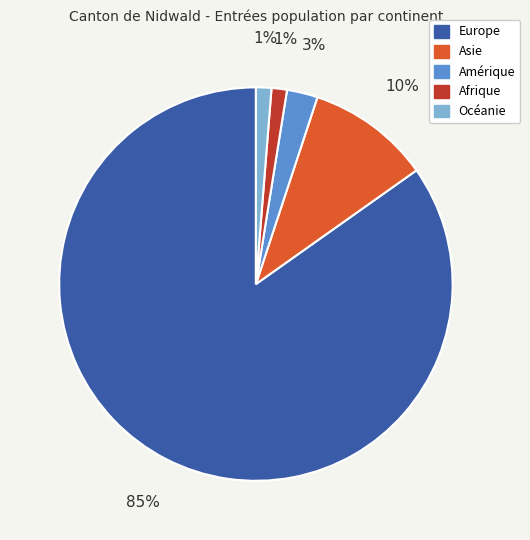

To the nearest percent, what portion does Amérique represent?

3%